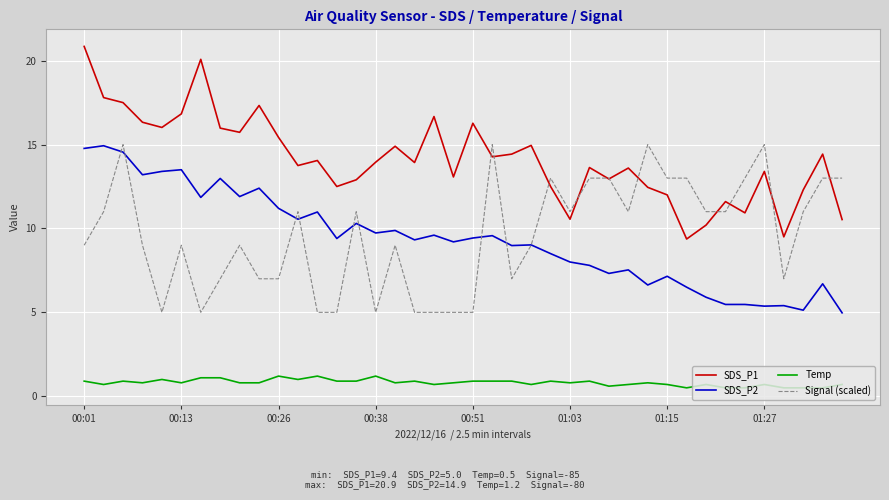

What is the lowest value of the Signal (scaled) series?

5.0